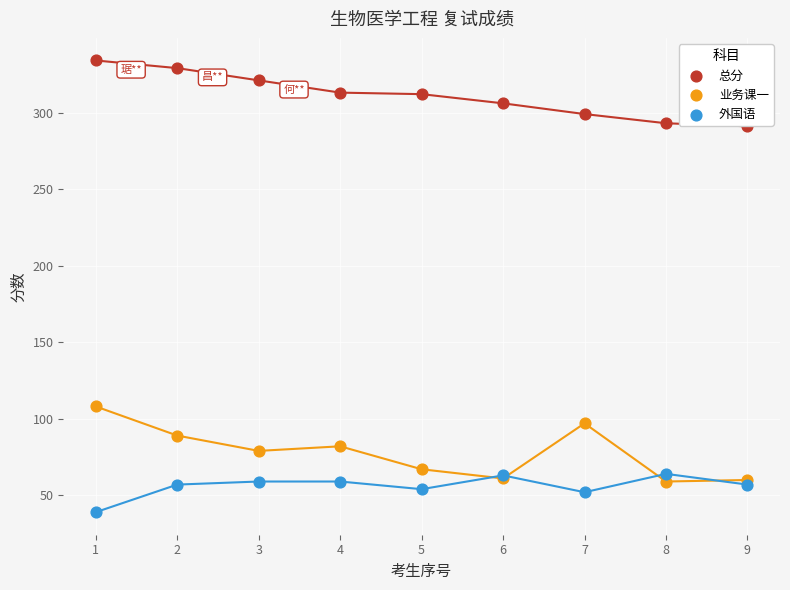

Which series reaches the minimum Y coordinate?

外国语